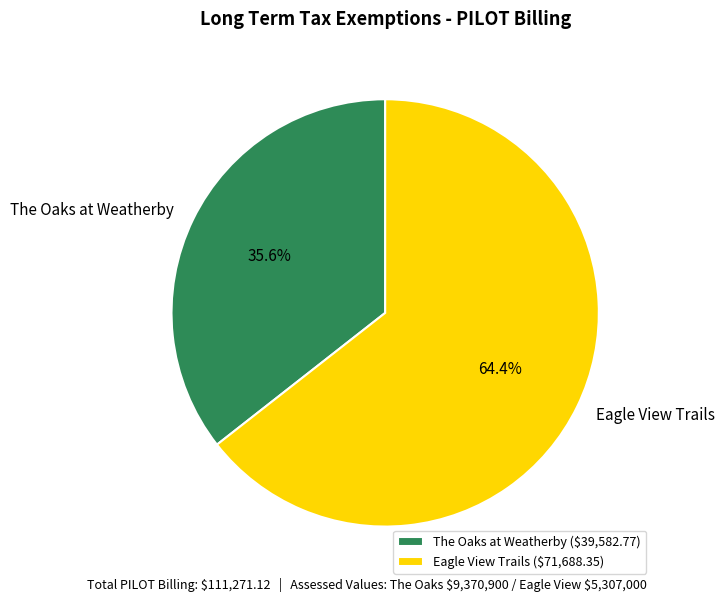

What is the total percentage of The Oaks at Weatherby and Eagle View Trails?

100.0%